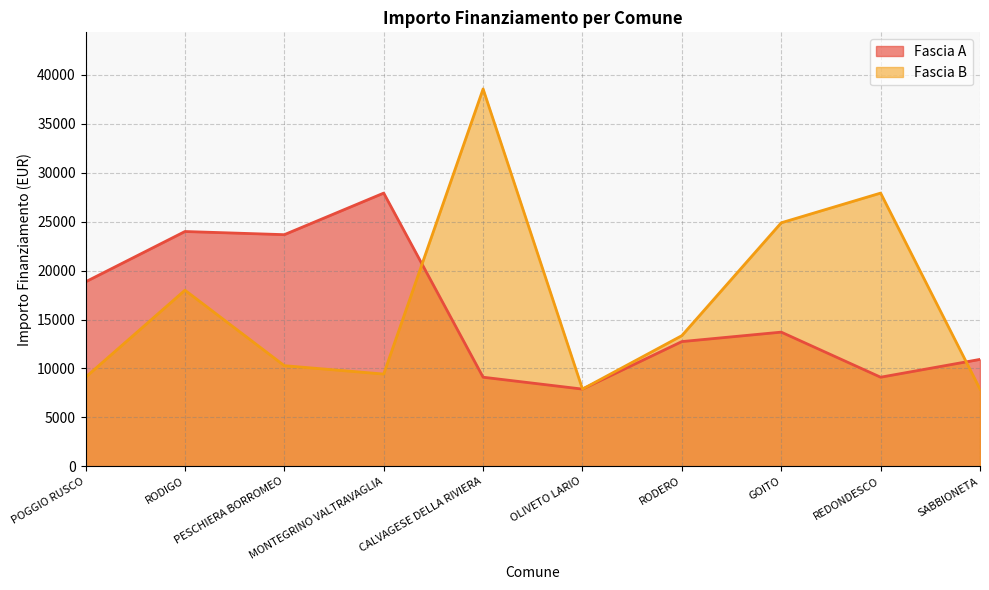

What value does the Fascia A series have at PESCHIERA BORROMEO, to the nearest 10?

23670